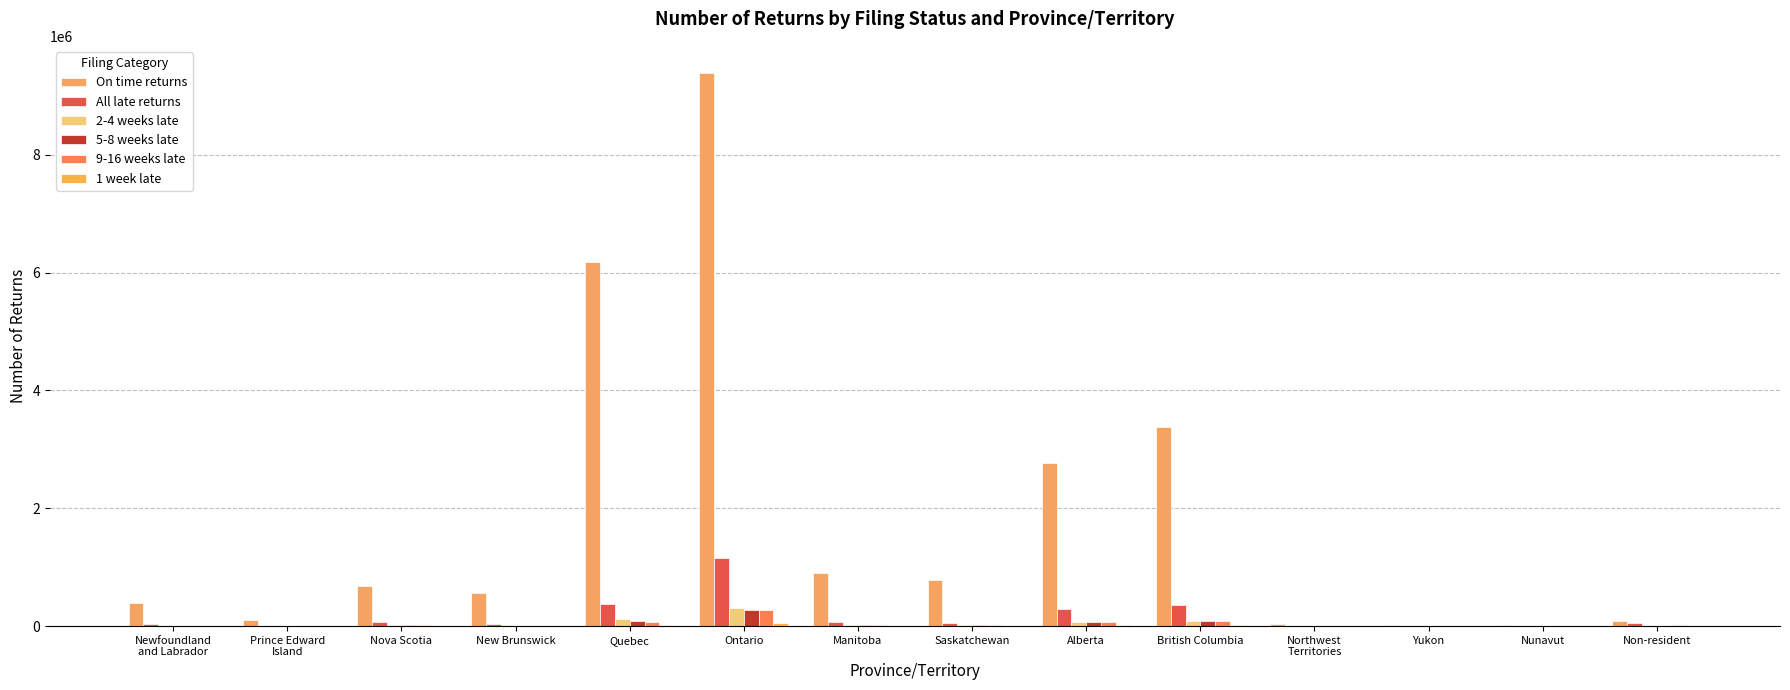

Are the bars grouped side by side (vs. stacked)?

Yes